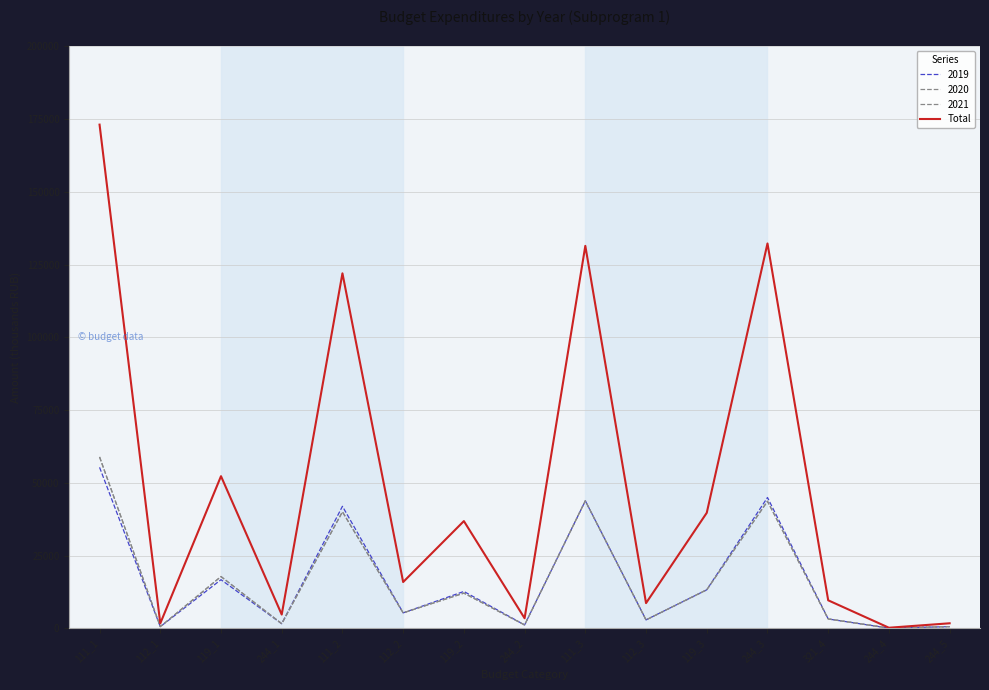

Does the chart have visible grid lines?

Yes